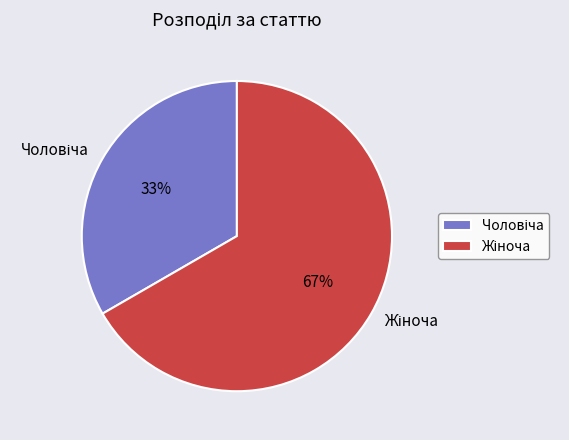

To the nearest percent, what is the average slice percentage?

50%